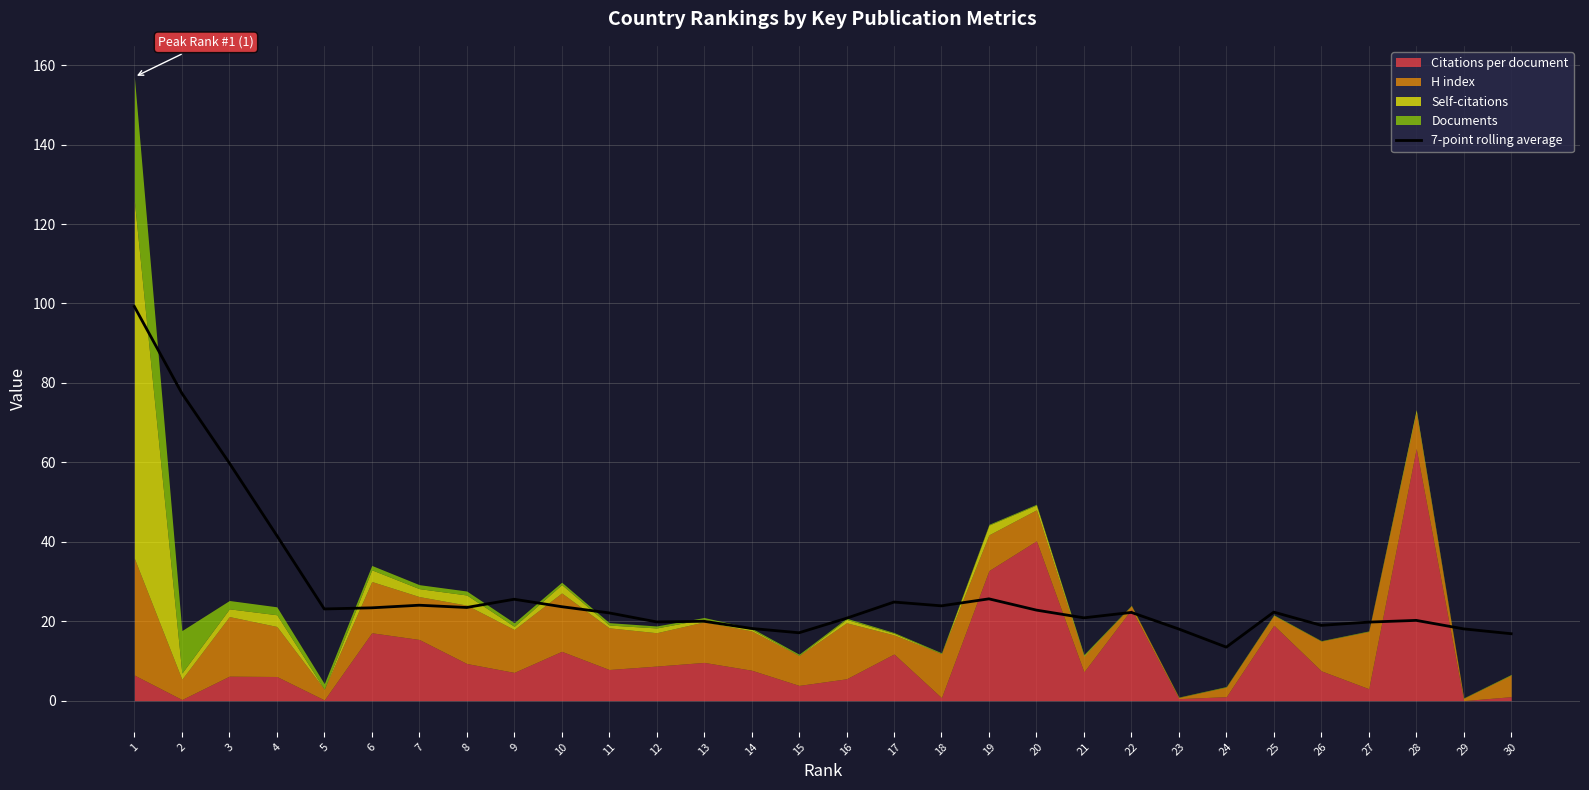

Is it true that 7-point rolling average equals 25.6 at 19?

True